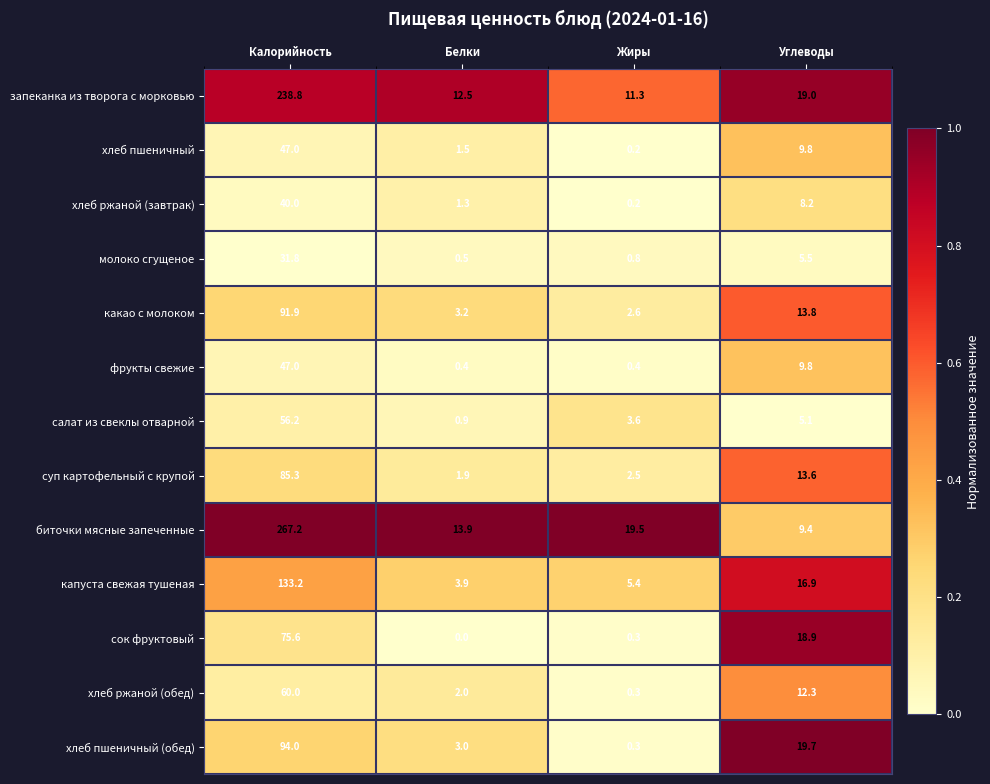

Which series has the largest range (max minus min)?

биточки мясные запеченные